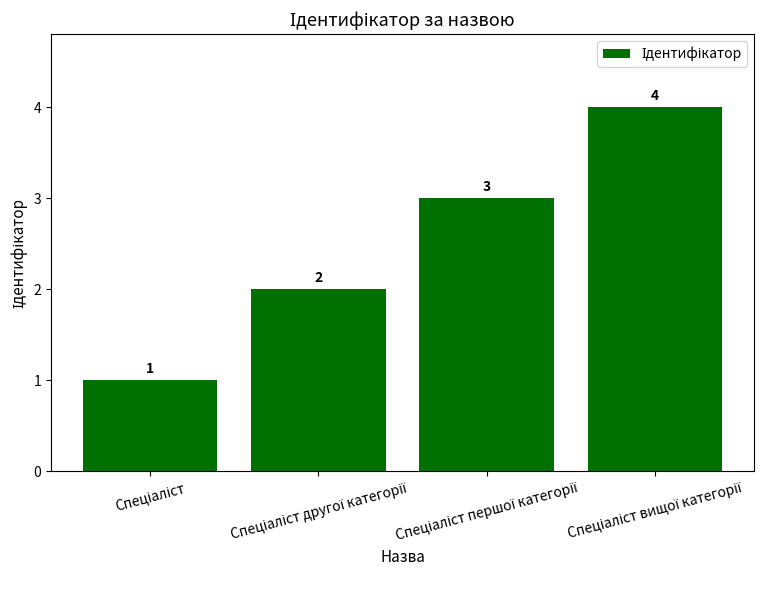

What is the greatest value displayed?

4